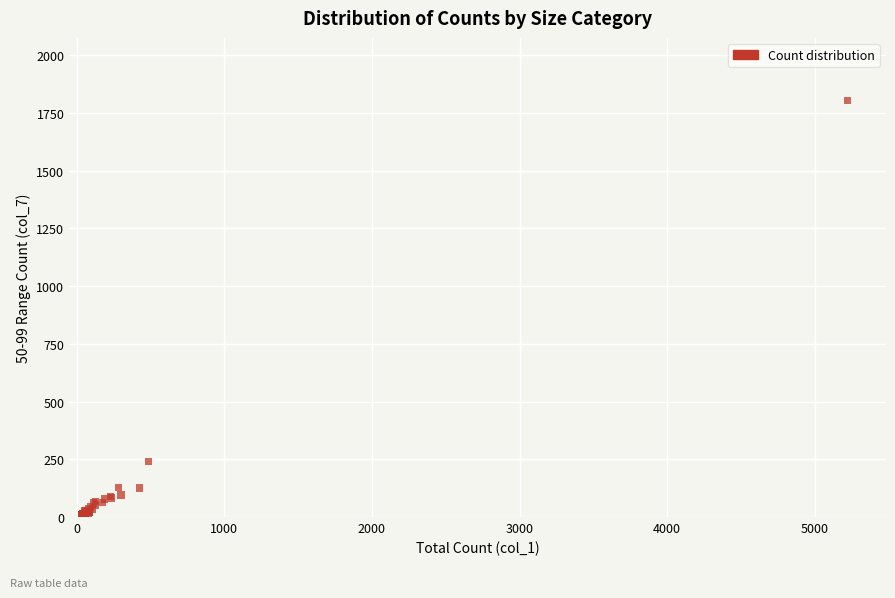

What Y value in the scatter plot is closest to 906?

241